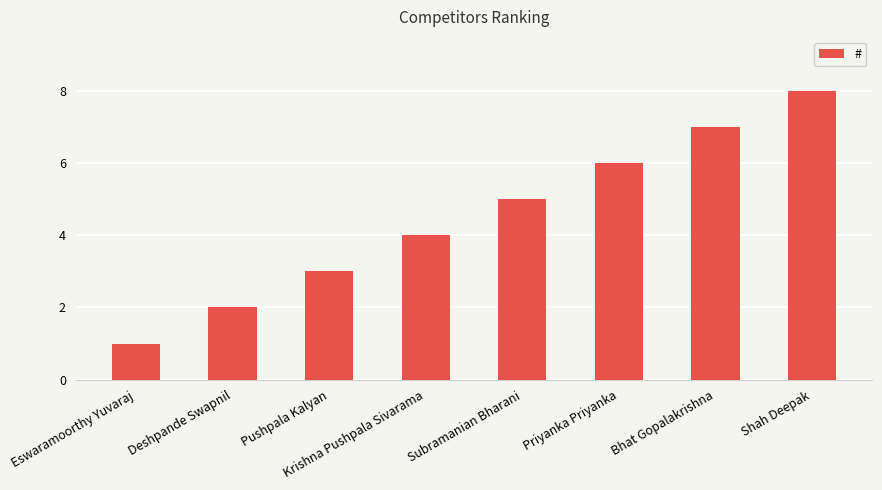

Does the chart contain stacked bars?

No